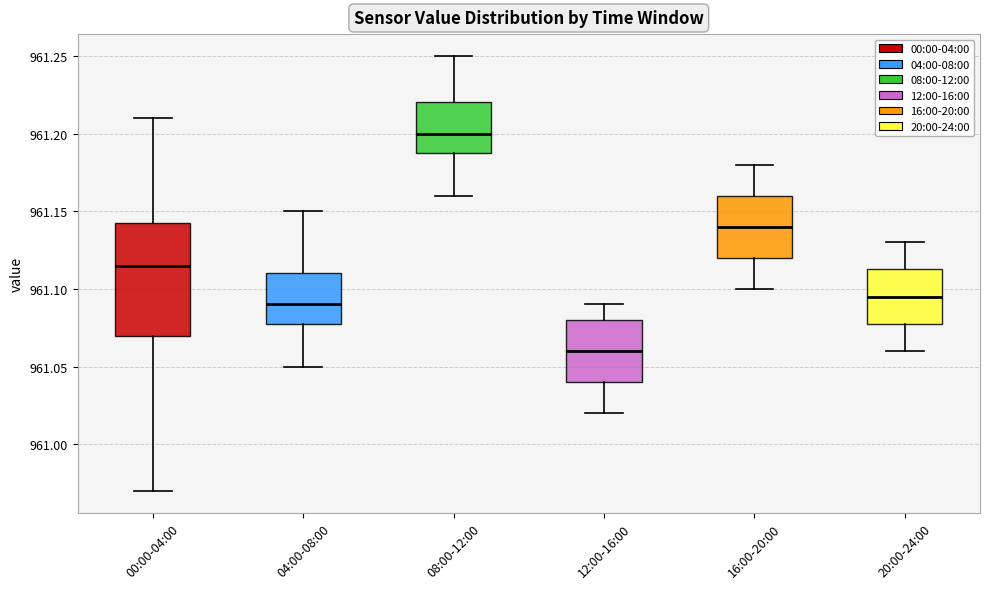

Which box's median line is the lowest?

12:00-16:00